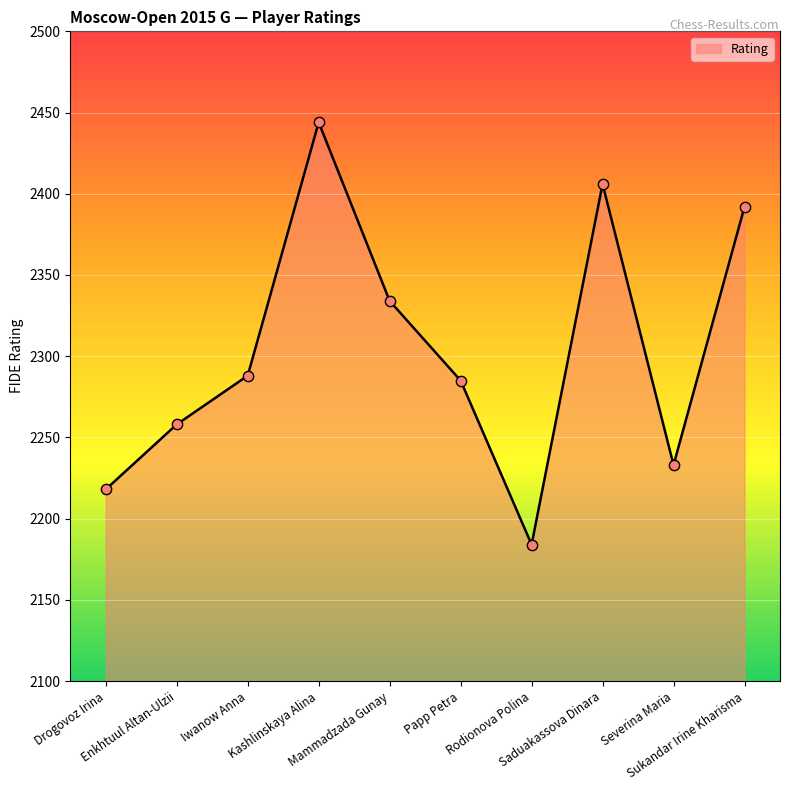

What is the change in value from Papp Petra to Rodionova Polina?

-101